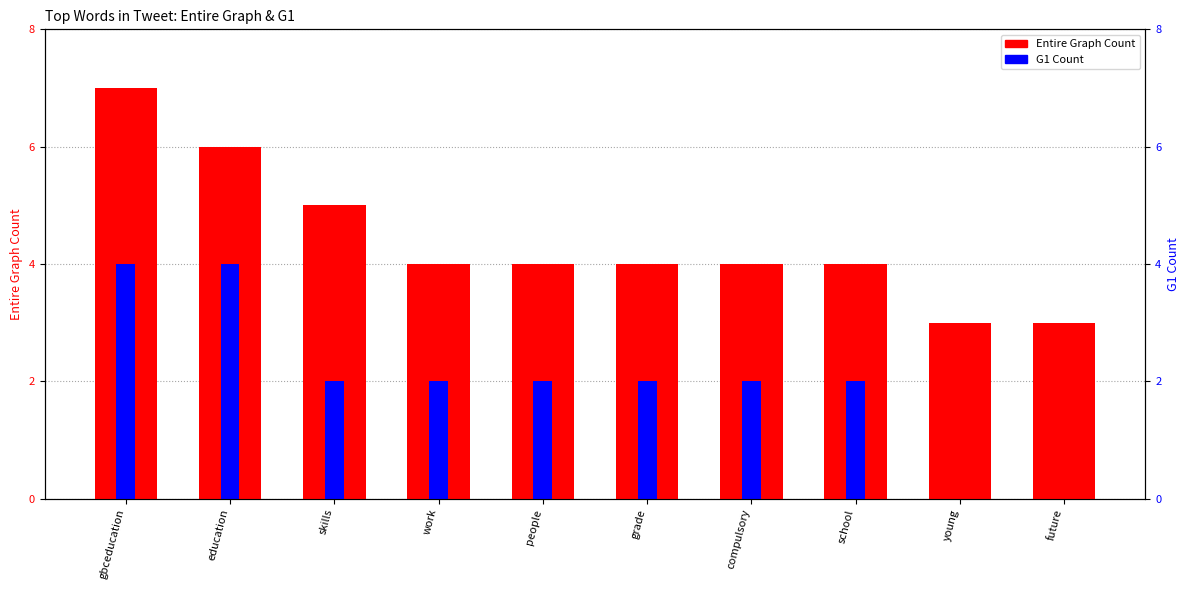

What is the value of the Entire Graph Count bar at the 10th from the left?

3